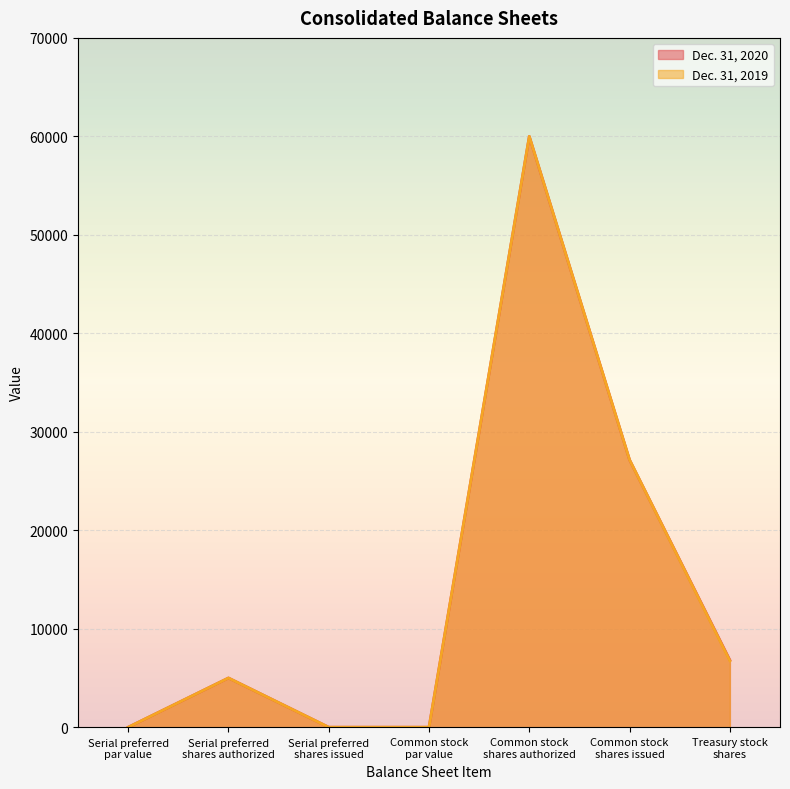

What is the label of the 6th point from the right?

Serial preferred
shares authorized